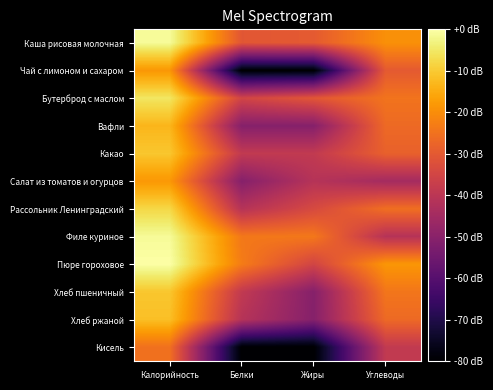

List the series in order of their peak value, lowest first.

Кисель, Чай с лимоном и сахаром, Салат из томатов и огурцов, Вафли, Хлеб ржаной, Какао, Хлеб пшеничный, Рассольник Ленинградский, Бутерброд с маслом, Филе куриное, Каша рисовая молочная, Пюре гороховое